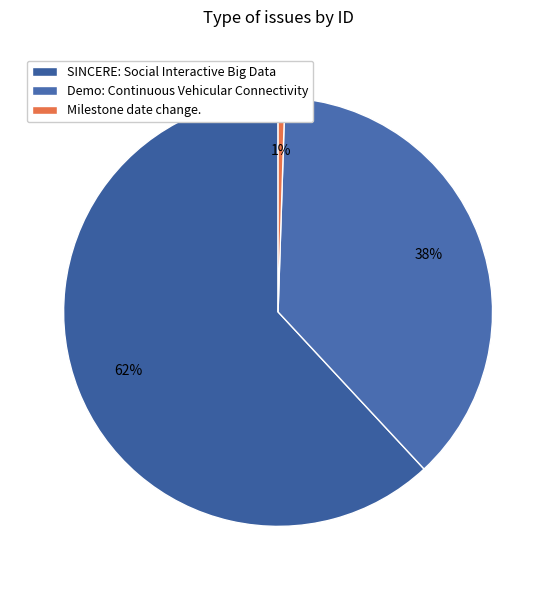

What is the change in value from SINCERE: Social Interactive Big Data to Milestone date change.?

-1082